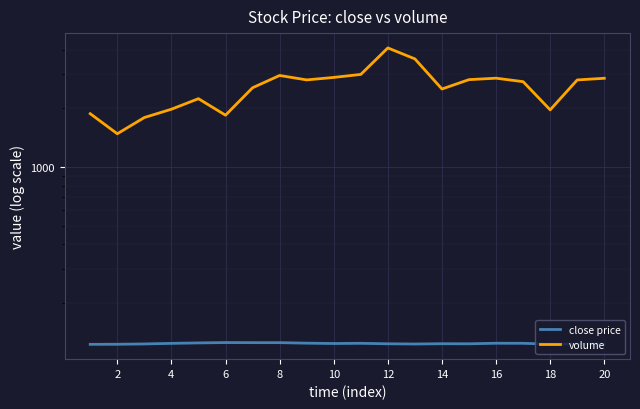

Between 8 and 12, which is larger?

8